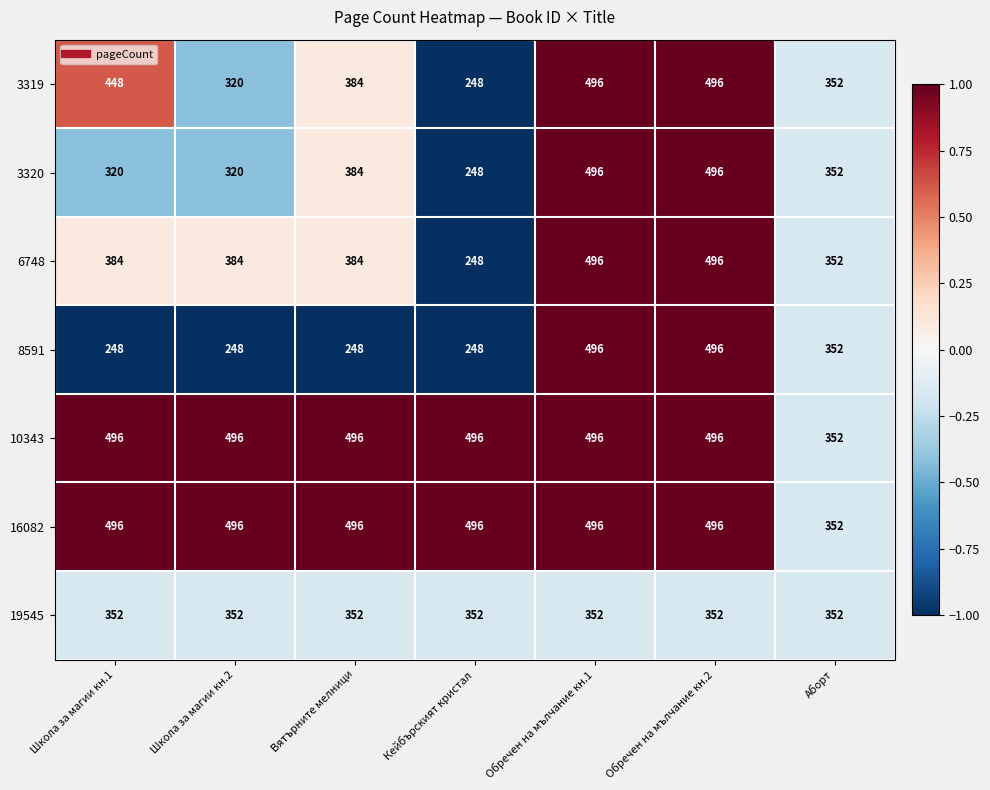

Between Школа за магии кн.2 and Кейбърският кристал, which series saw the biggest shift?

6748